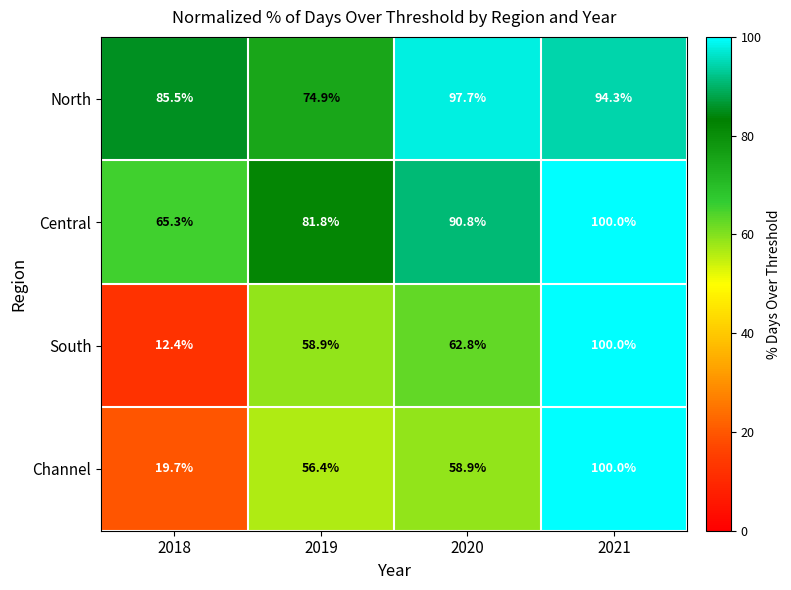

At how many categories does at least one series exceed 45?

4